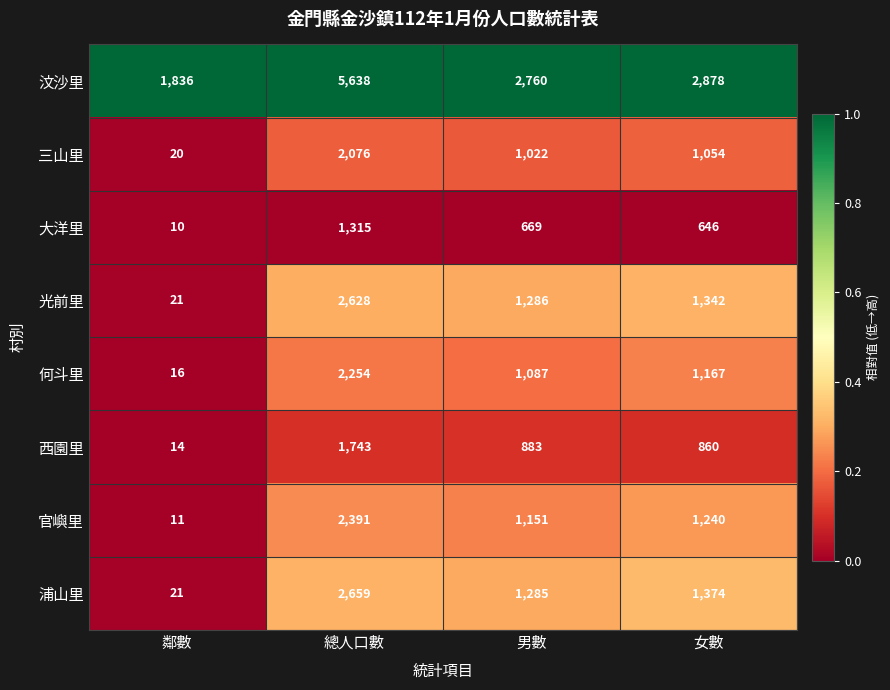

Is it true that 大洋里 equals 258 at 女數?

False